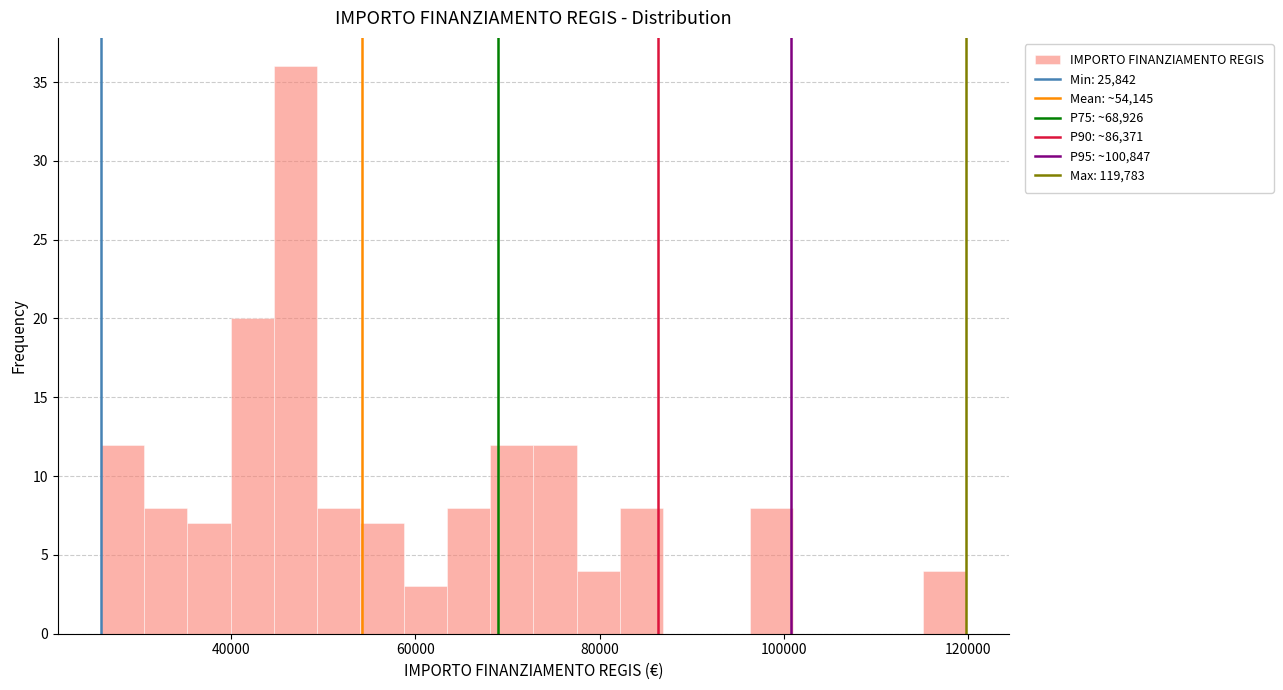

Read against the x-axis, roughly where is the centre of the tallest bar?

46000